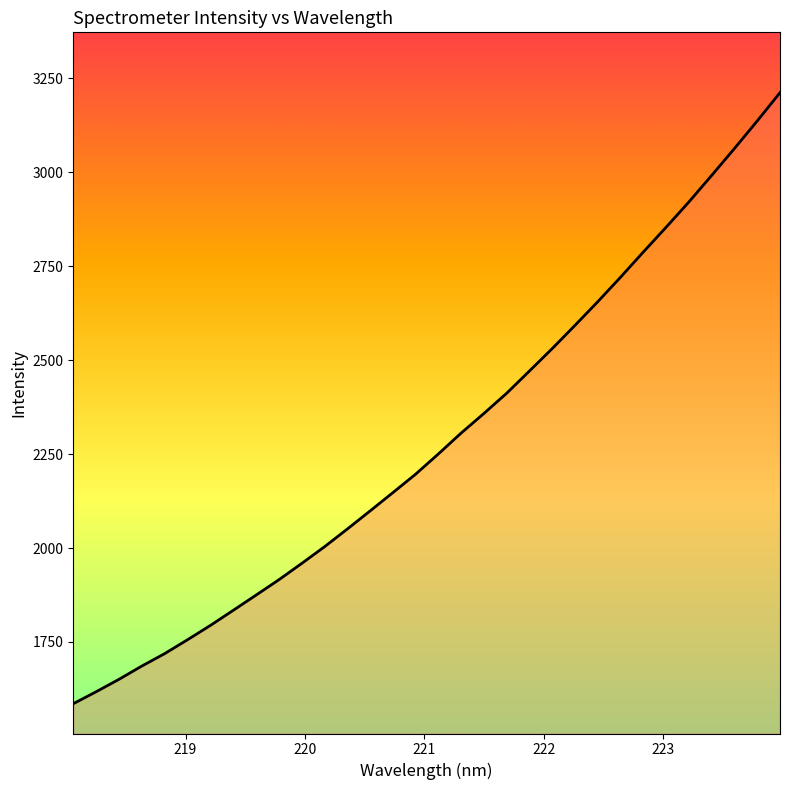

Reading left to right, transcribe all the data shown in this chart.

1585.8	1617.5	1650.5	1685.8	1718.9	1755.8	1793.7	1833.9	1874.3	1915.2	1958.5	2003.0	2050.1	2098.3	2147.0	2196.2	2250.2	2305.8	2358.0	2411.9	2471.2	2530.9	2592.7	2655.7	2720.8	2787.9	2853.8	2921.1	2991.7	3063.3	3136.6	3211.8